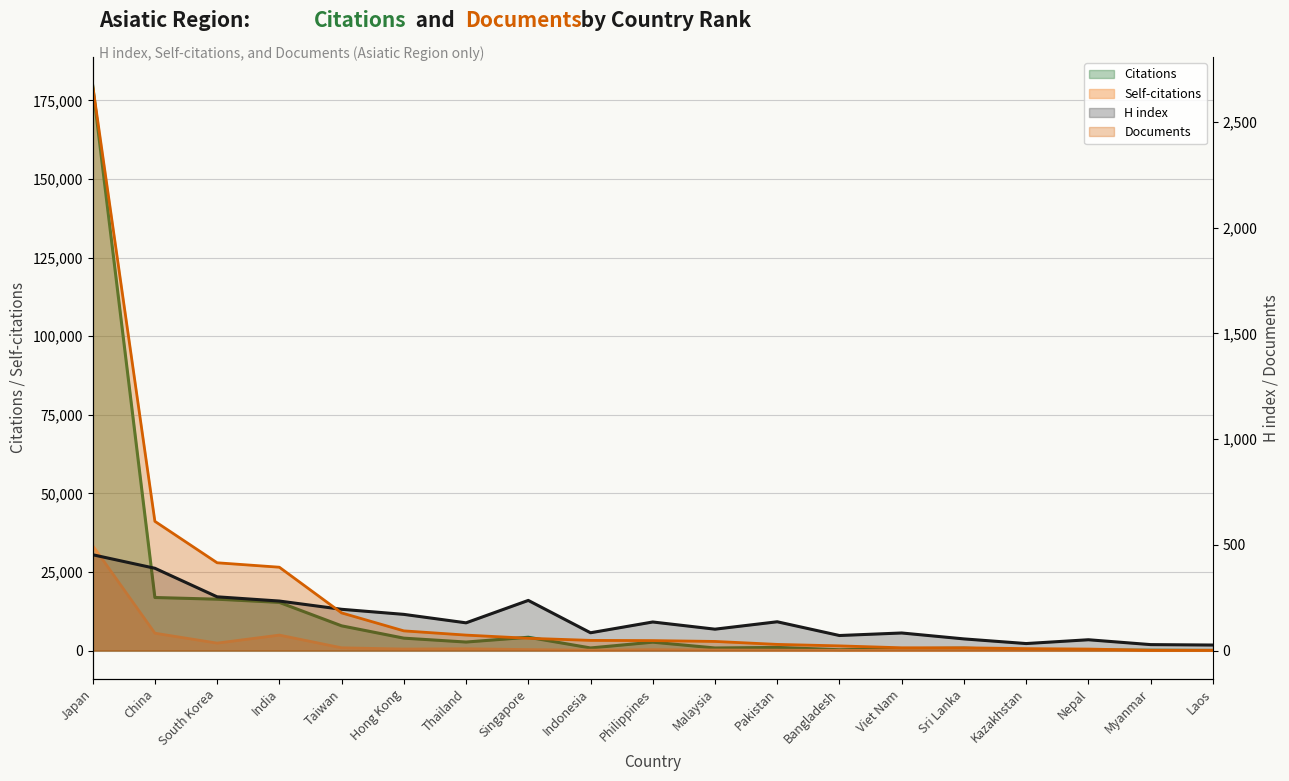

What is the label of the 13th point from the right?

Thailand